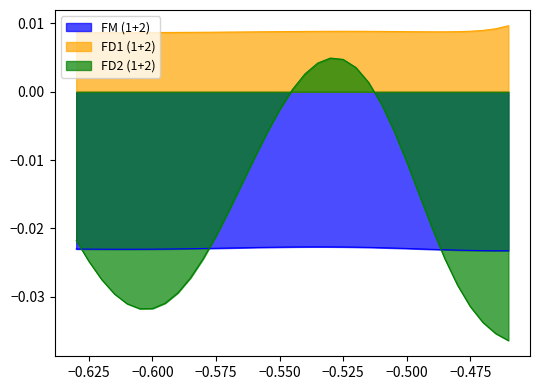

True or false: FD1 (1+2) has more than 0 interior local peaks.

True